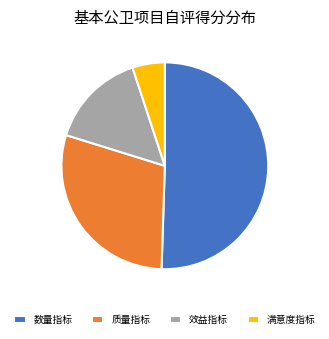

Which category has the smallest portion of the pie?

满意度指标